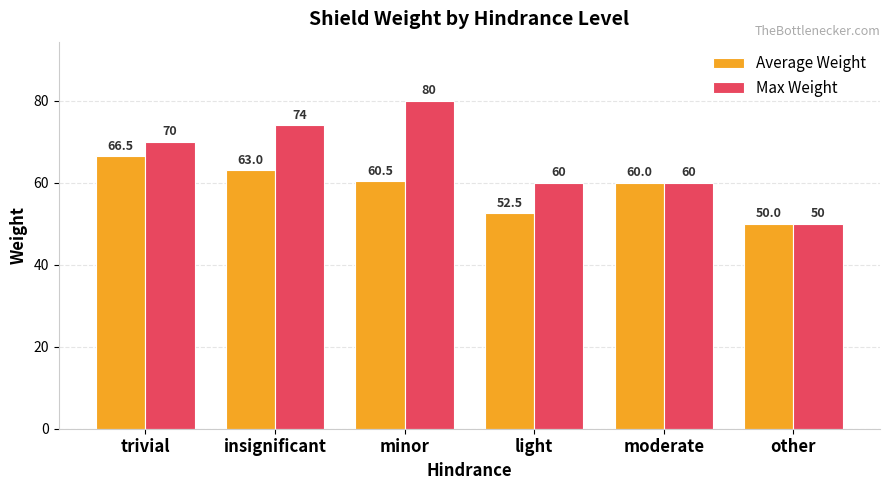

What is the total value across all series at trivial?

136.5